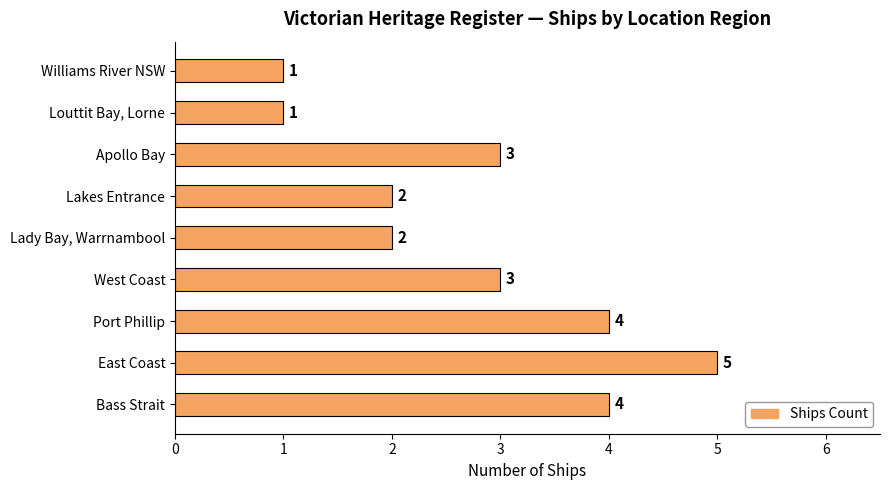

What is the change in value from East Coast to Williams River NSW?

-4